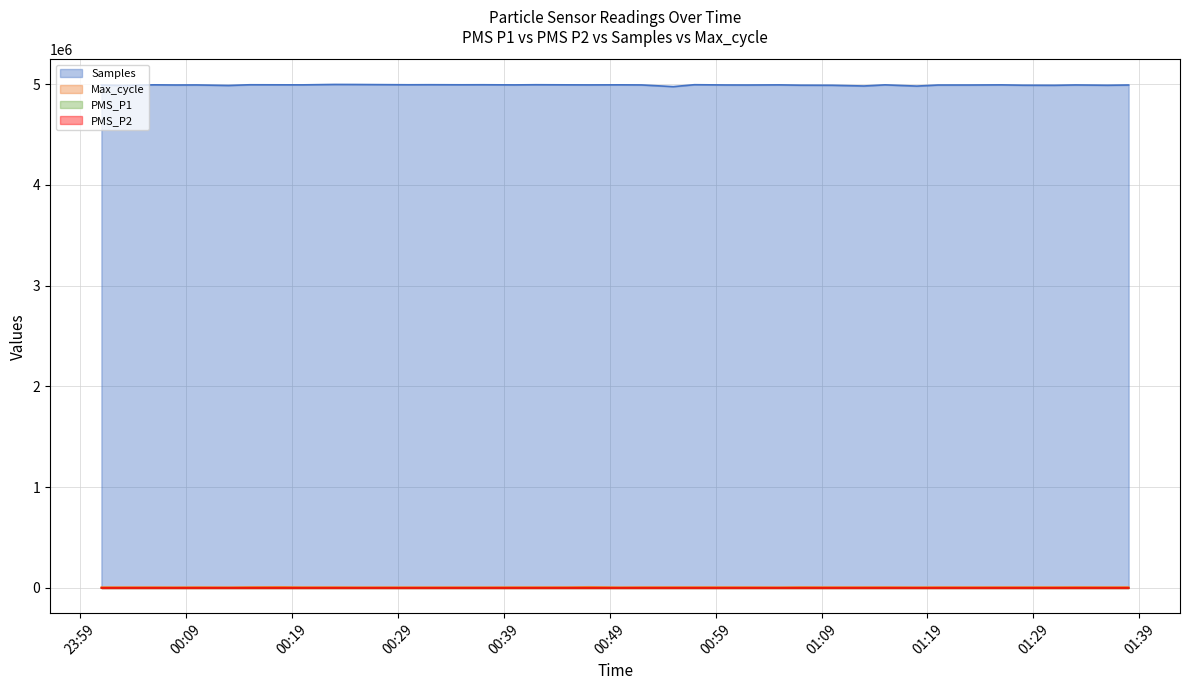

What is the smallest value displayed?

6.0